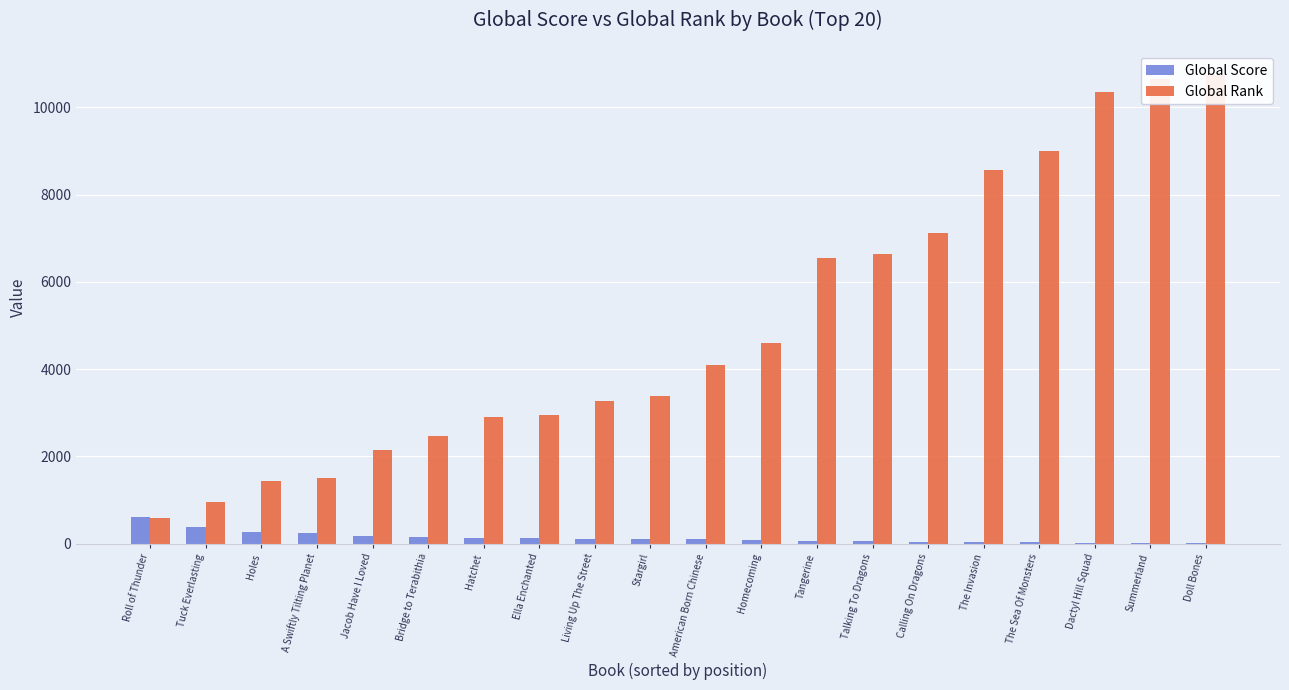

Which series has the largest range (max minus min)?

Global Rank